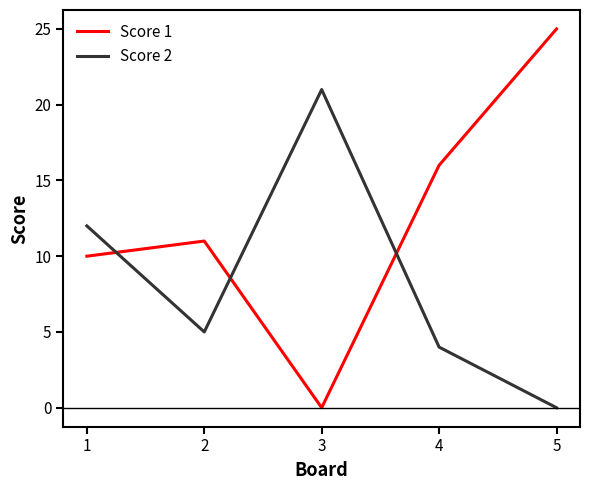

At which category does the chart reach its peak across all series?

5